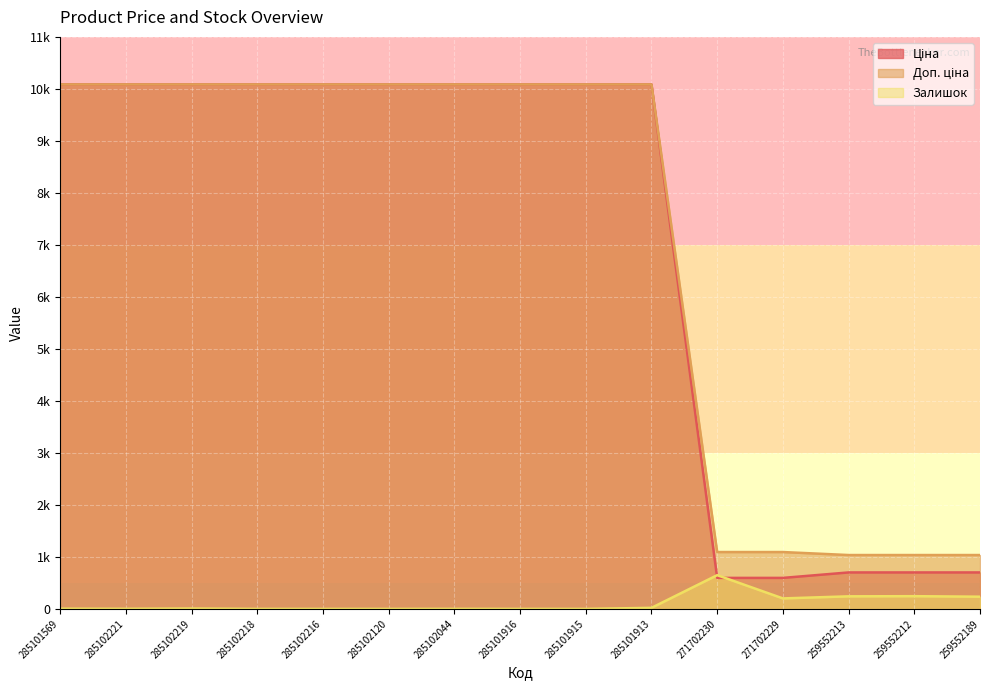

The Доп. ціна series shows 10085.8 at 285101915. True or false?

True